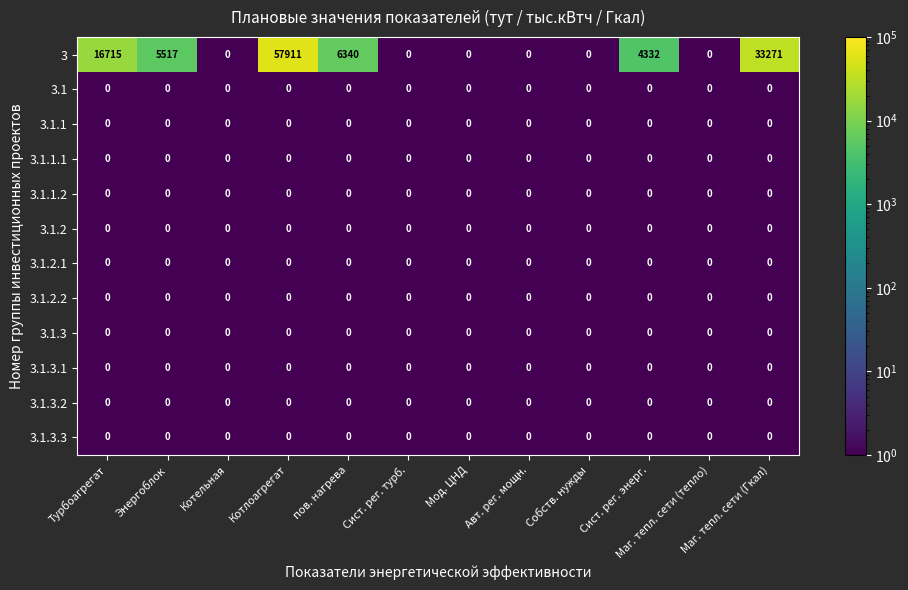

At which category is the sum across all series the highest?

Котлоагрегат